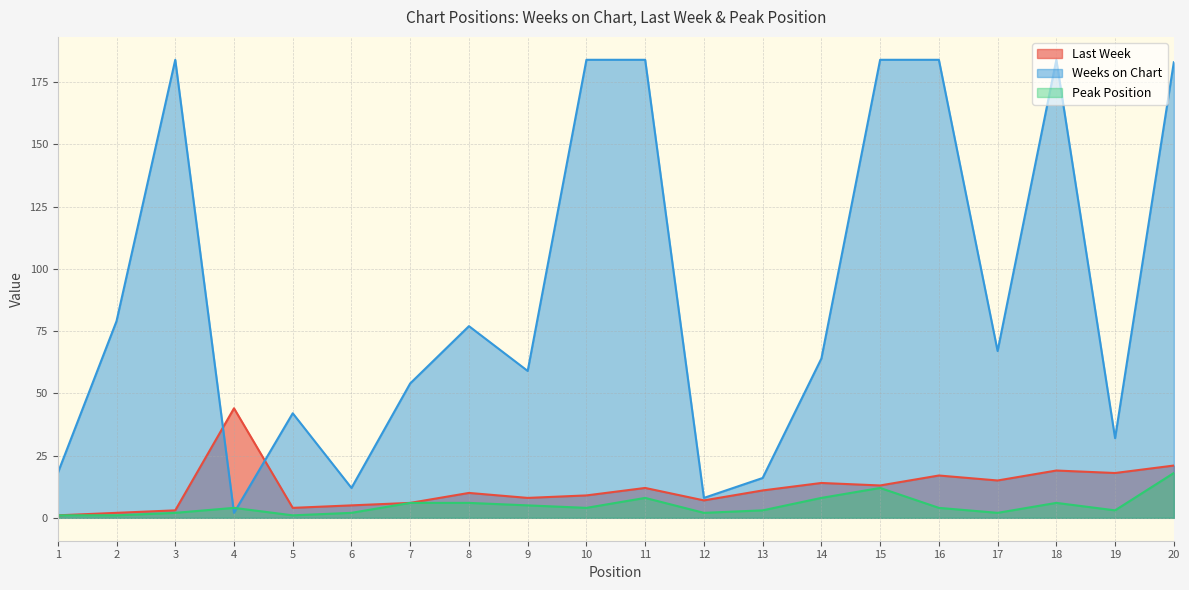

At which category is the sum across all series the highest?

20